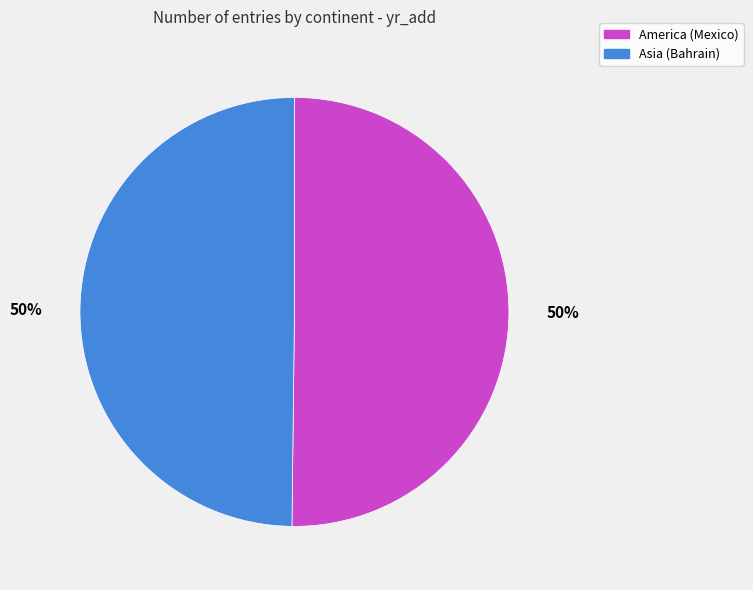

To the nearest percent, what is the combined percentage of Asia (Bahrain) and America (Mexico)?

100%